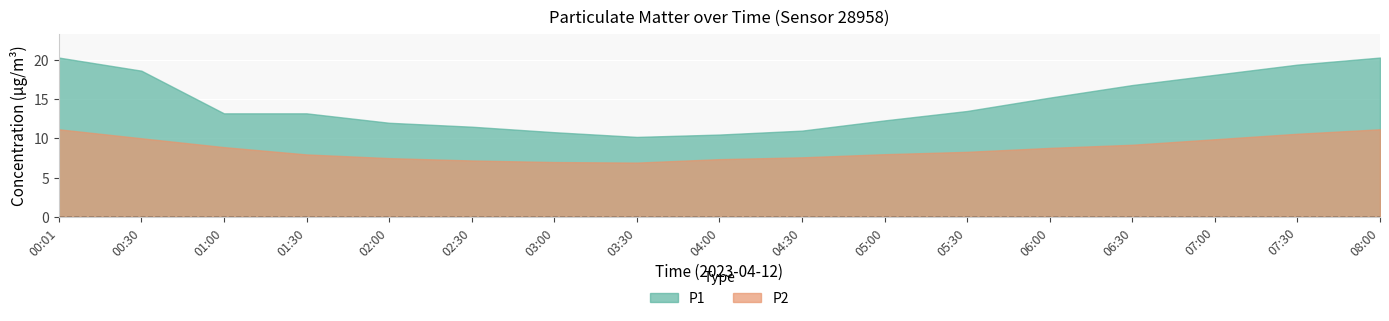

True or false: P1 has a value of 11.5 at 02:30.

True